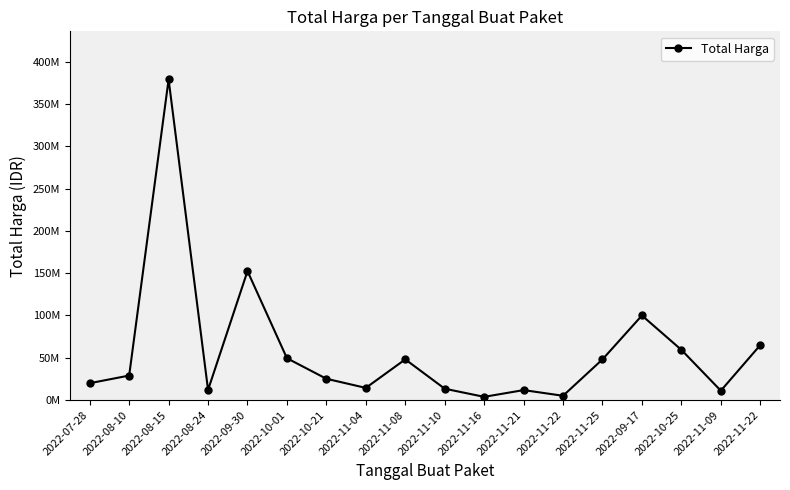

The value at 2022-09-30 is 152477000. True or false?

True